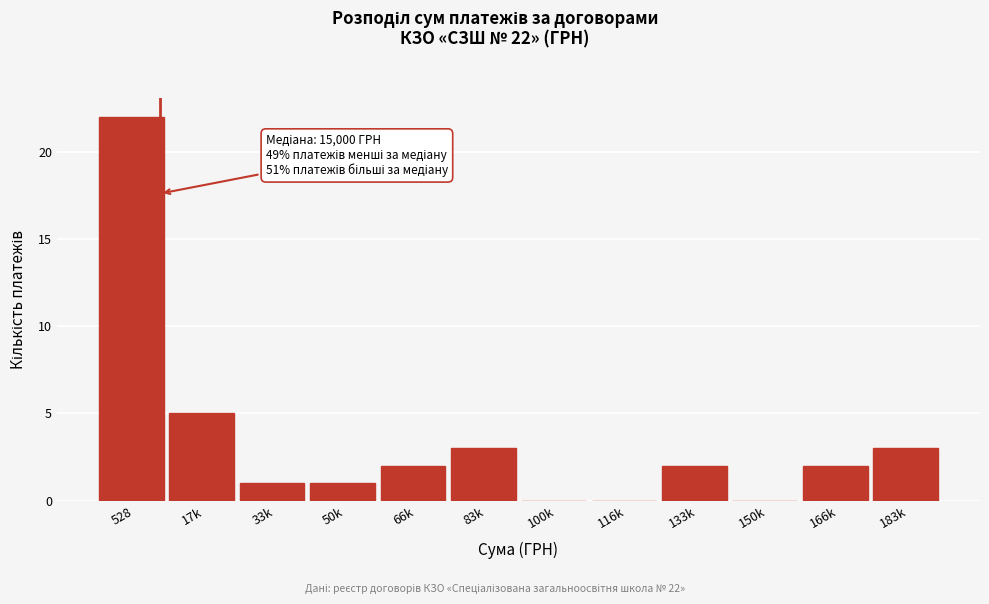

Reading left to right, list all the values displayed in this chart.

528=22	17k=5	33k=1	50k=1	66k=2	83k=3	100k=0	116k=0	133k=2	150k=0	166k=2	183k=3